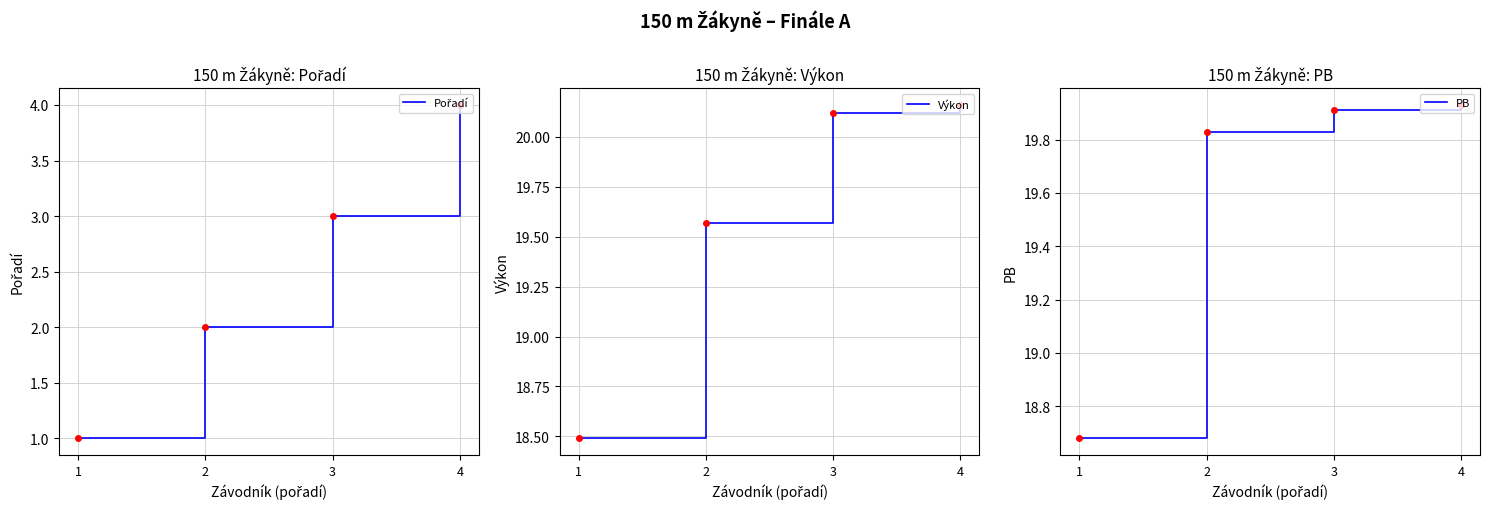

What is the greatest value displayed?

20.2